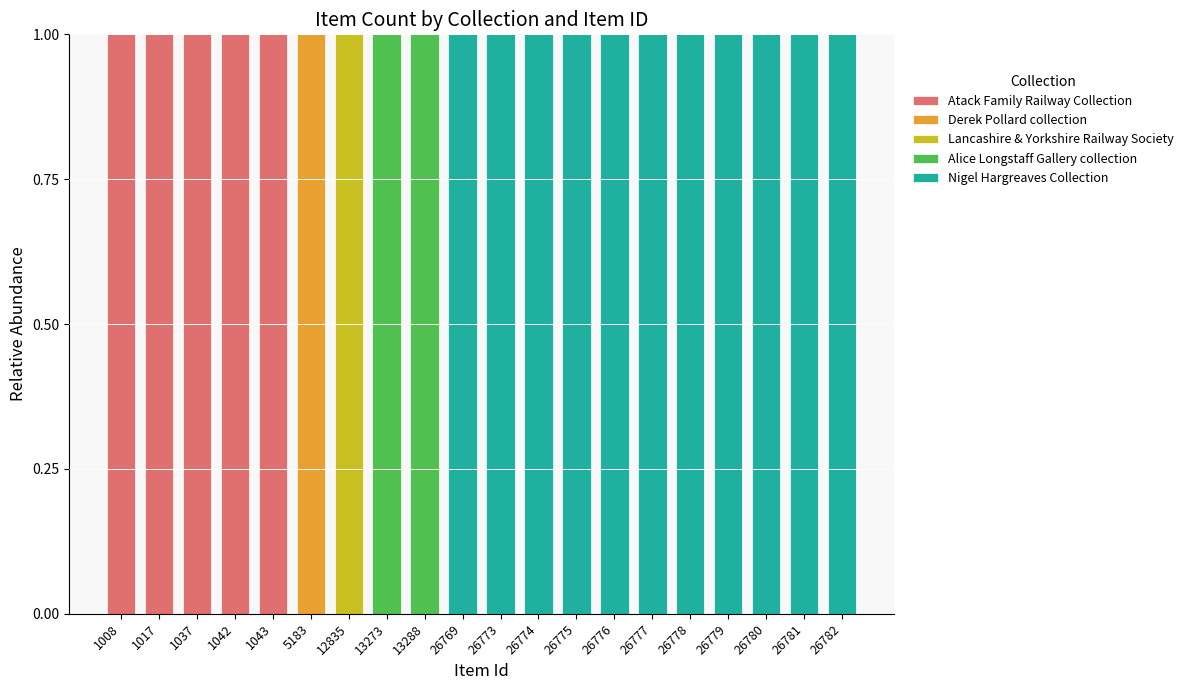

True or false: Atack Family Railway Collection has a value of 0 at 26780.

True